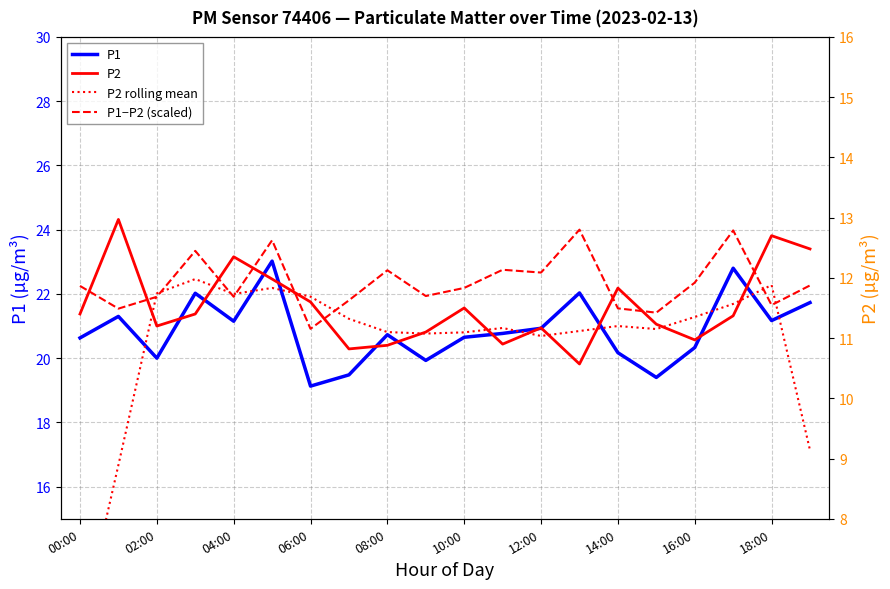

At 17, list the series in order from smallest to largest.

P2, P2 rolling mean, P1−P2 (scaled), P1